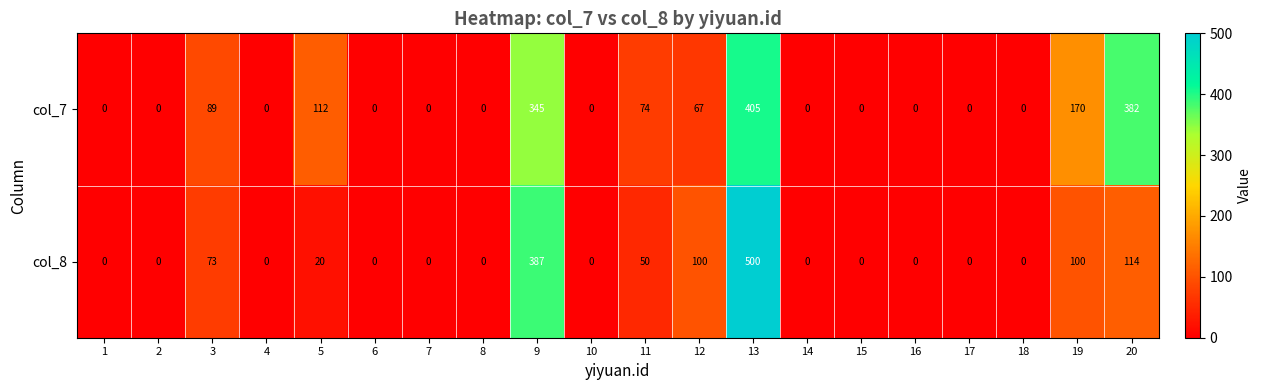

The col_8 series shows -174 at 15. True or false?

False